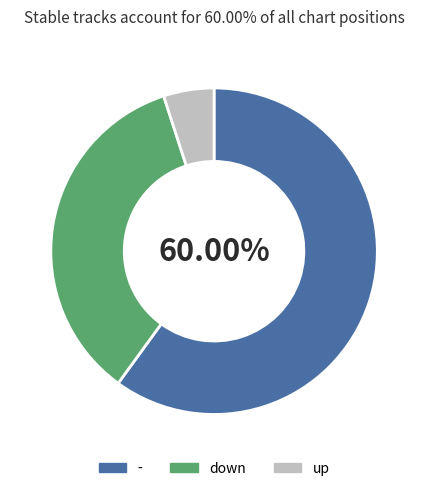

To the nearest percent, what is the average slice percentage?

33%